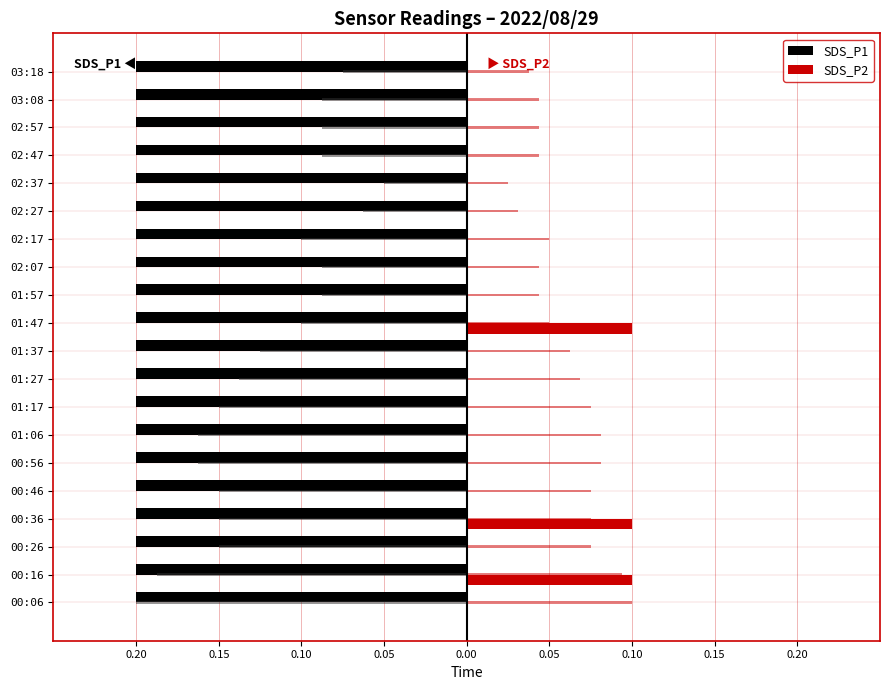

Where is SDS_P1 nearest to the value 0?

0.20